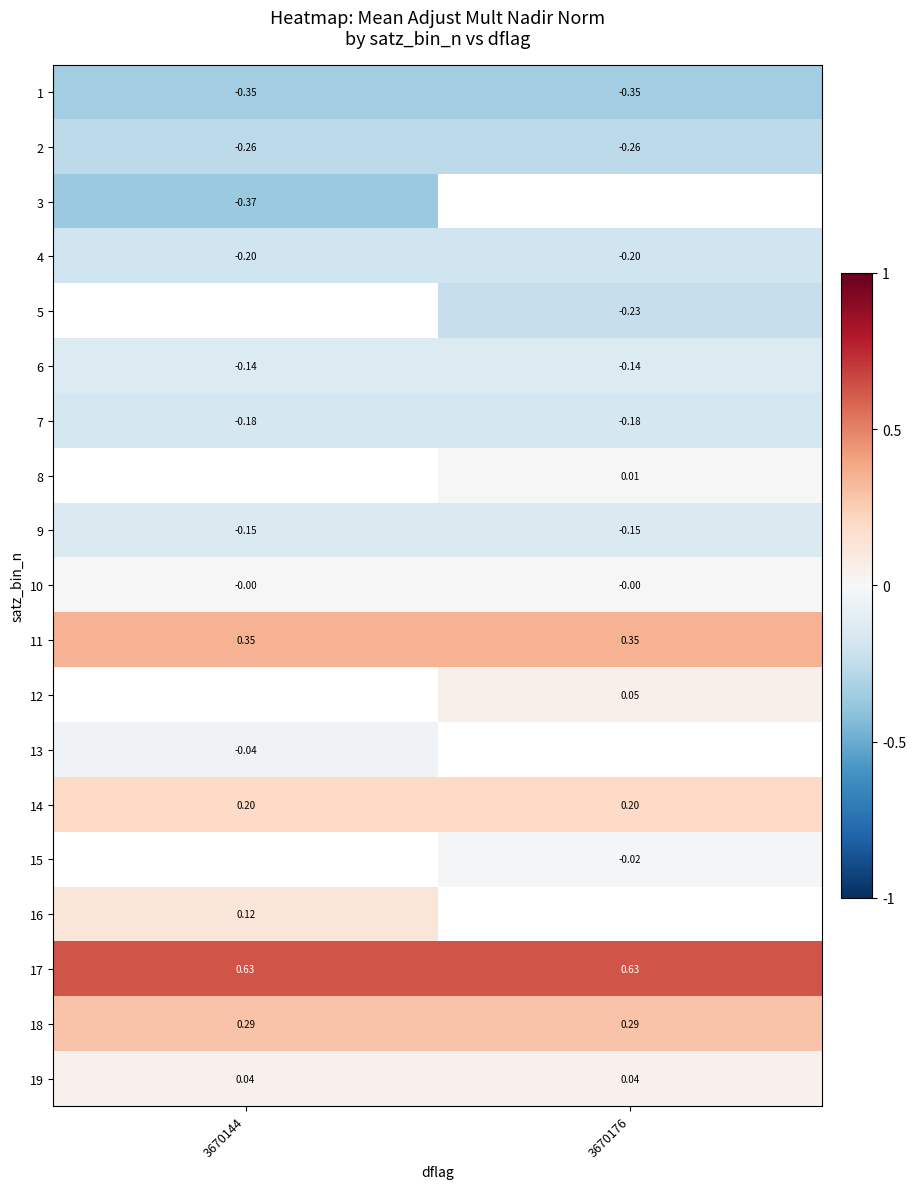

Is it true that 2 equals -0.2 at 3670176?

False